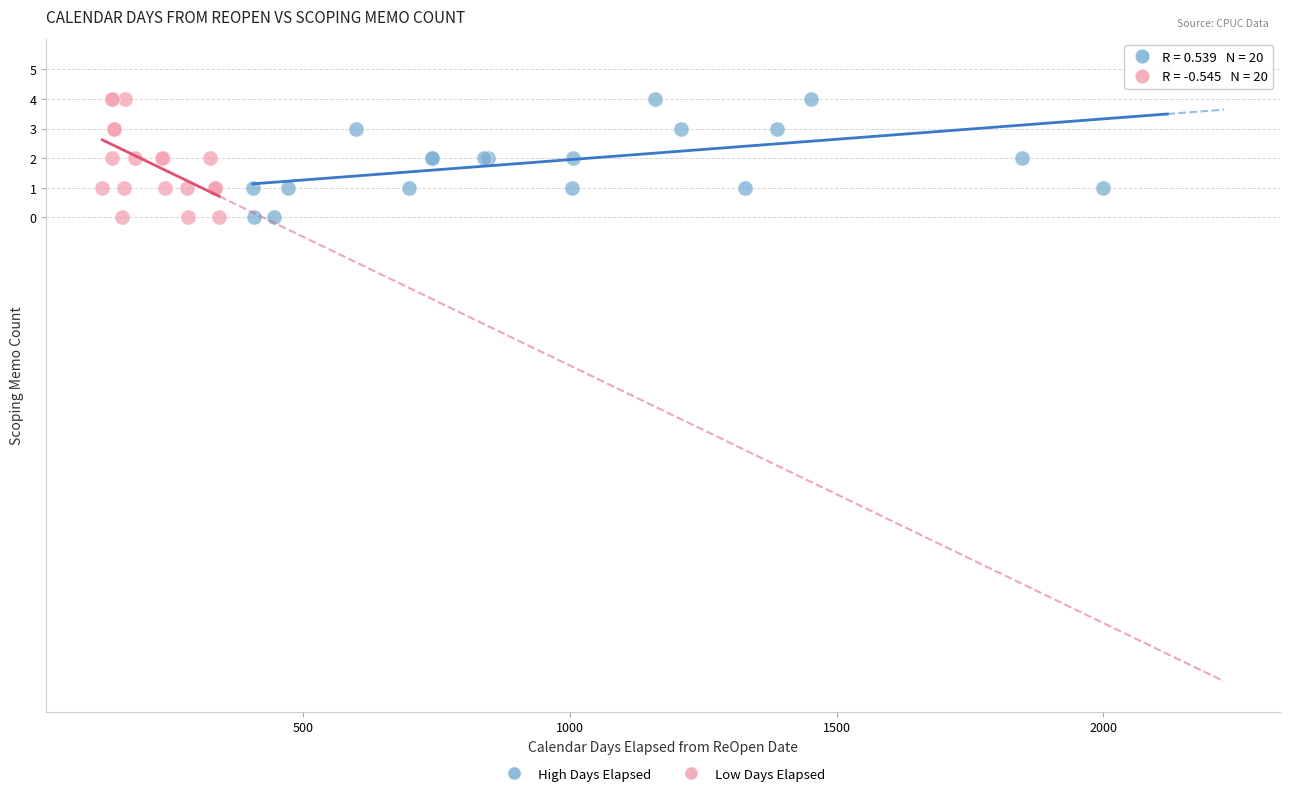

Which series has the largest Y range (max minus min)?

High Days Elapsed